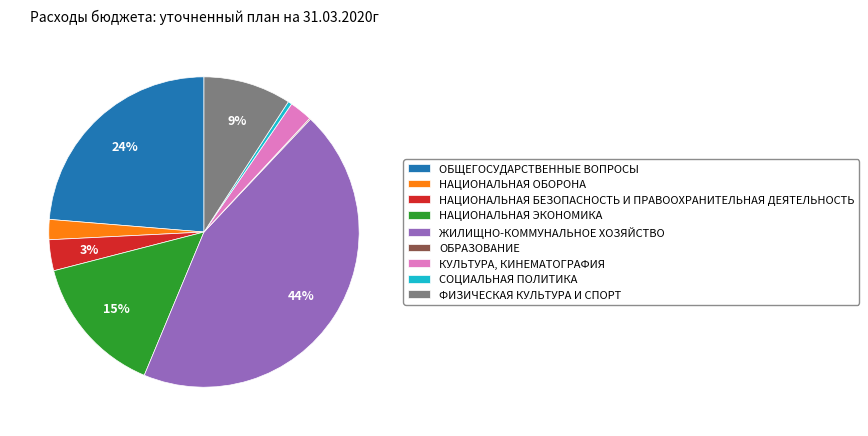

True or false: НАЦИОНАЛЬНАЯ ОБОРОНА accounts for 2% of the total.

True